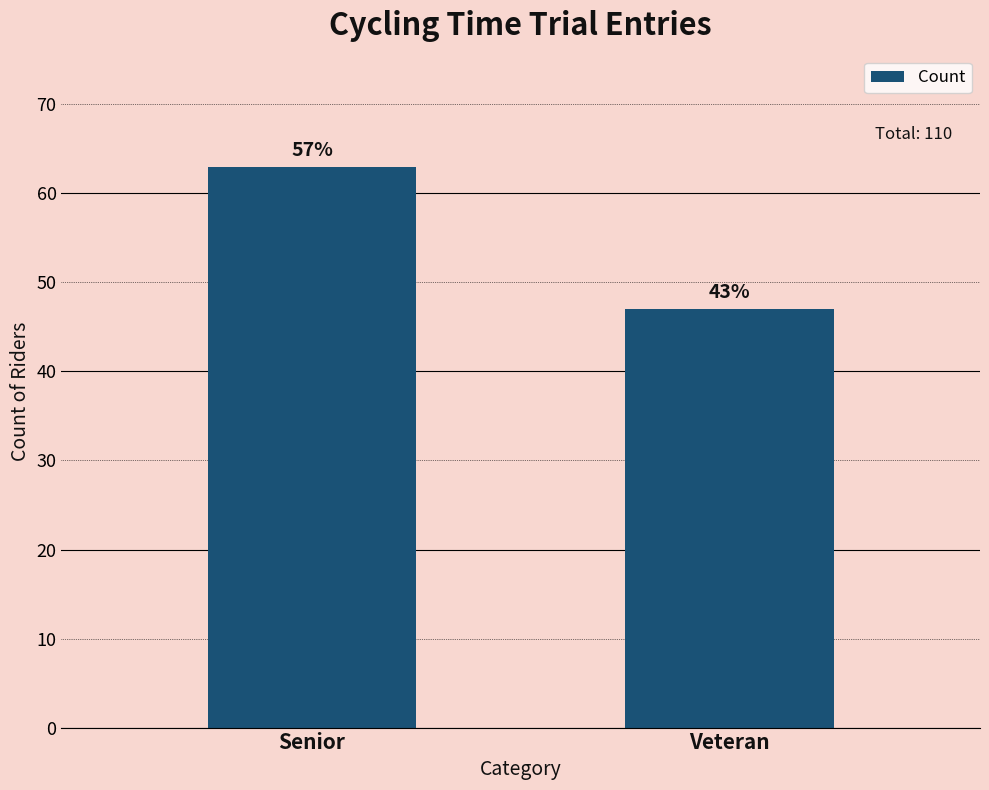

Which label corresponds to the smallest value in the chart?

Veteran